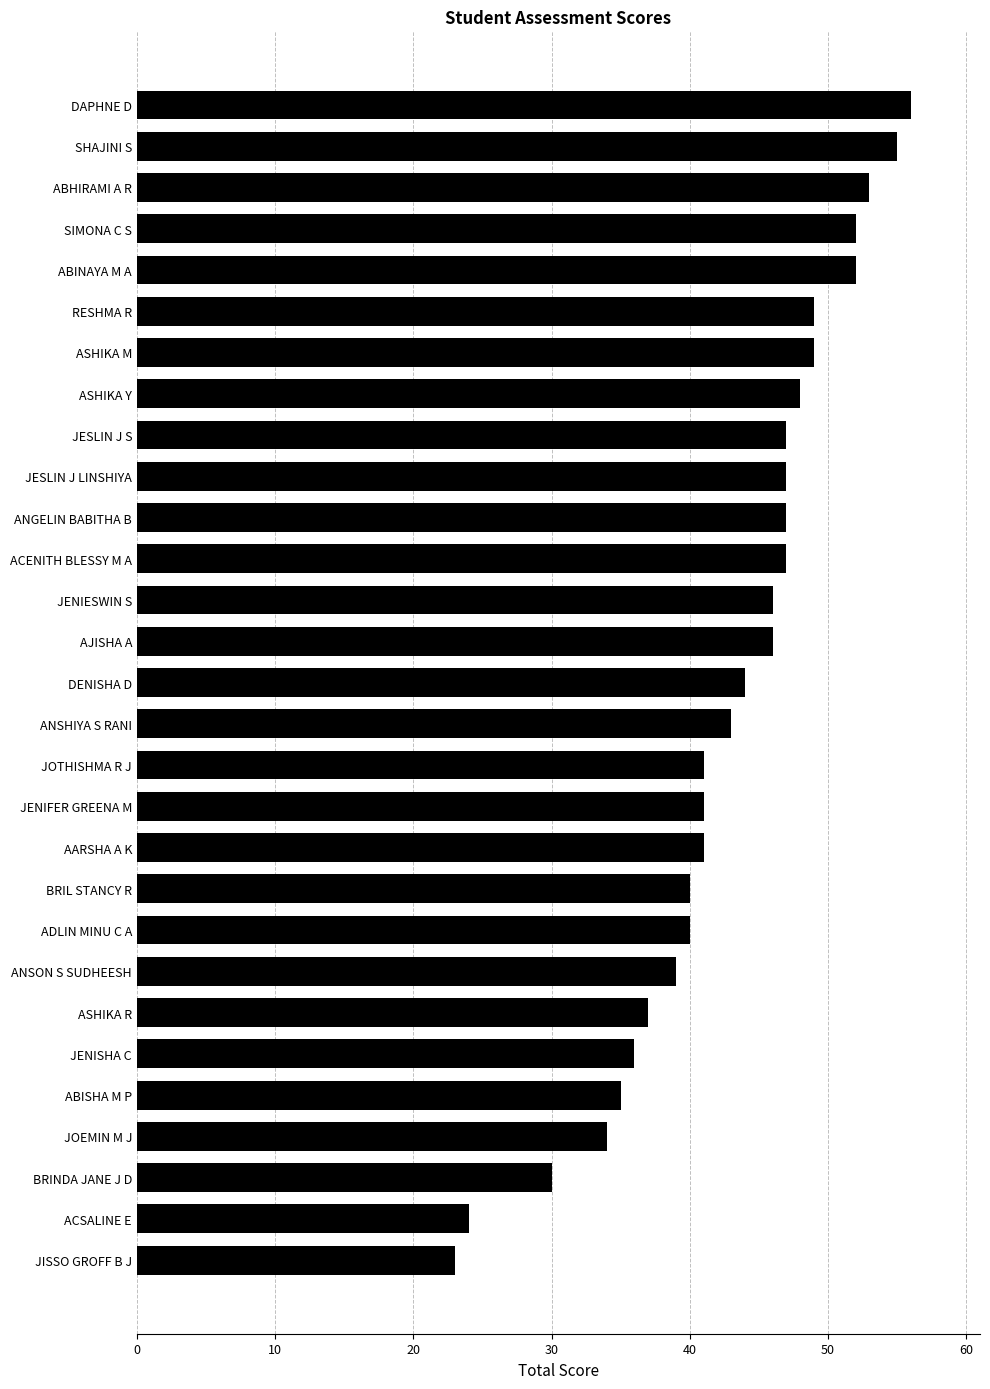

Reading bottom to top, extract all data points from this chart.

JISSO GROFF B J=23	ACSALINE E=24	BRINDA JANE J D=30	JOEMIN M J=34	ABISHA M P=35	JENISHA C=36	ASHIKA R=37	ANSON S SUDHEESH=39	ADLIN MINU C A=40	BRIL STANCY R=40	AARSHA A K=41	JENIFER GREENA M=41	JOTHISHMA R J=41	ANSHIYA S RANI=43	DENISHA D=44	AJISHA A=46	JENIESWIN S=46	ACENITH BLESSY M A=47	ANGELIN BABITHA B=47	JESLIN J LINSHIYA=47	JESLIN J S=47	ASHIKA Y=48	ASHIKA M=49	RESHMA R=49	ABINAYA M A=52	SIMONA C S=52	ABHIRAMI A R=53	SHAJINI S=55	DAPHNE D=56